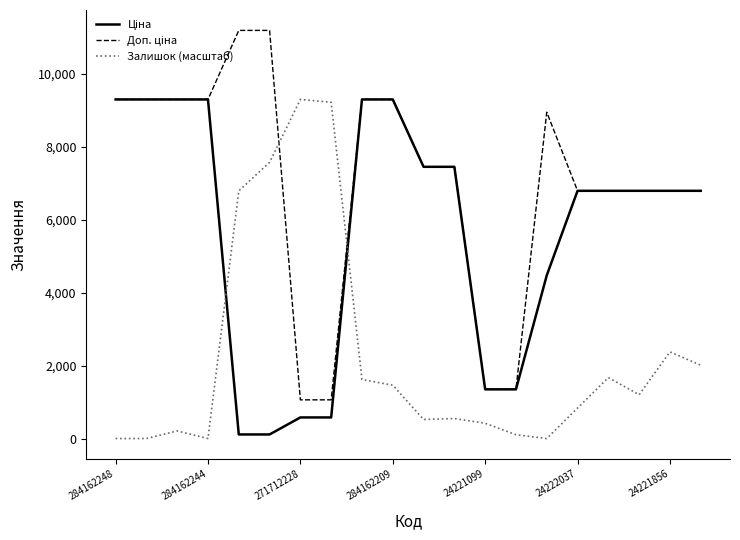

What is the greatest value displayed?

11182.0